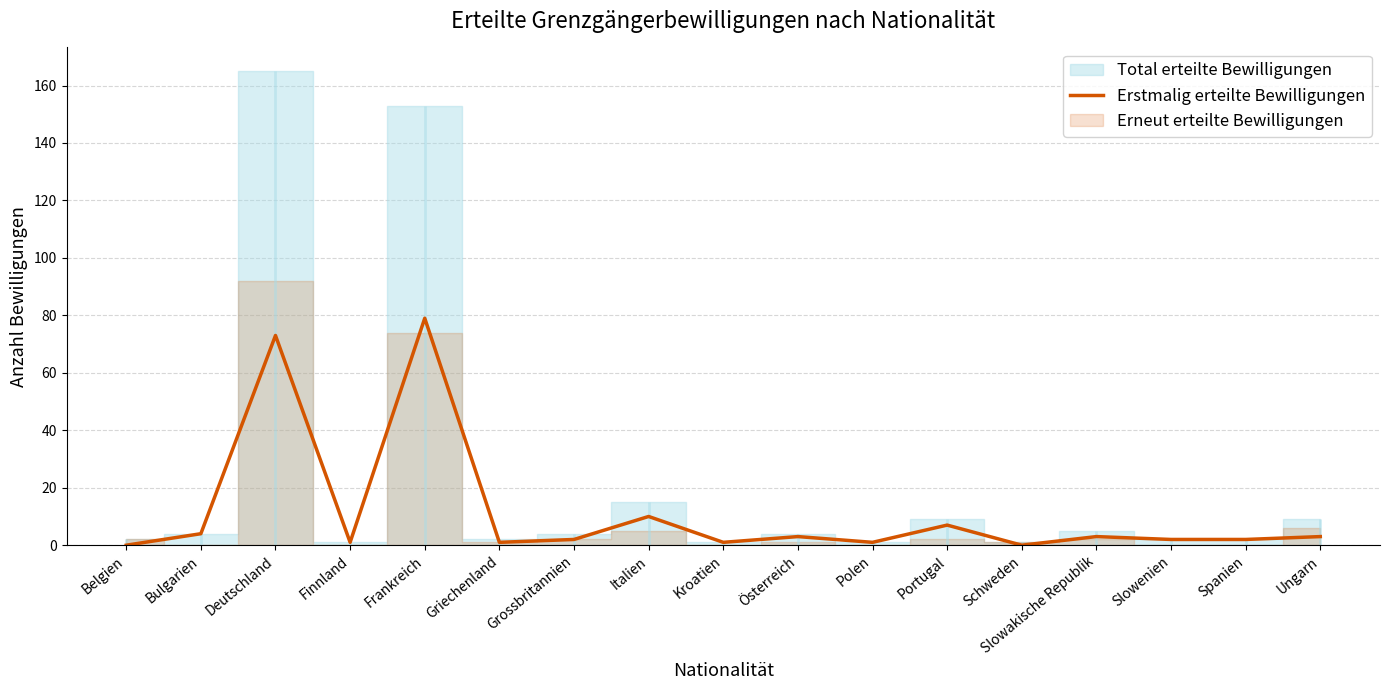

Which label corresponds to the largest value in the chart?

Frankreich